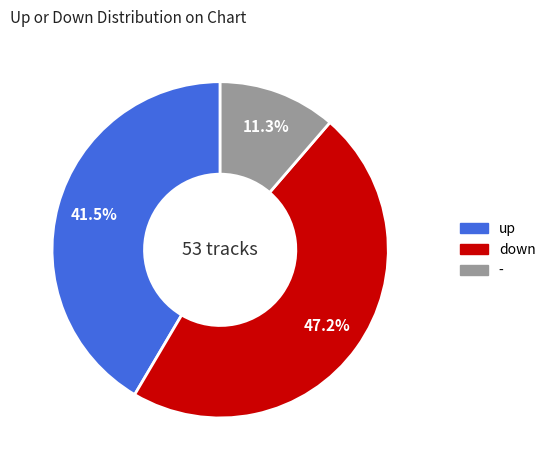

Is there any slice that represents more than half of the pie?

No